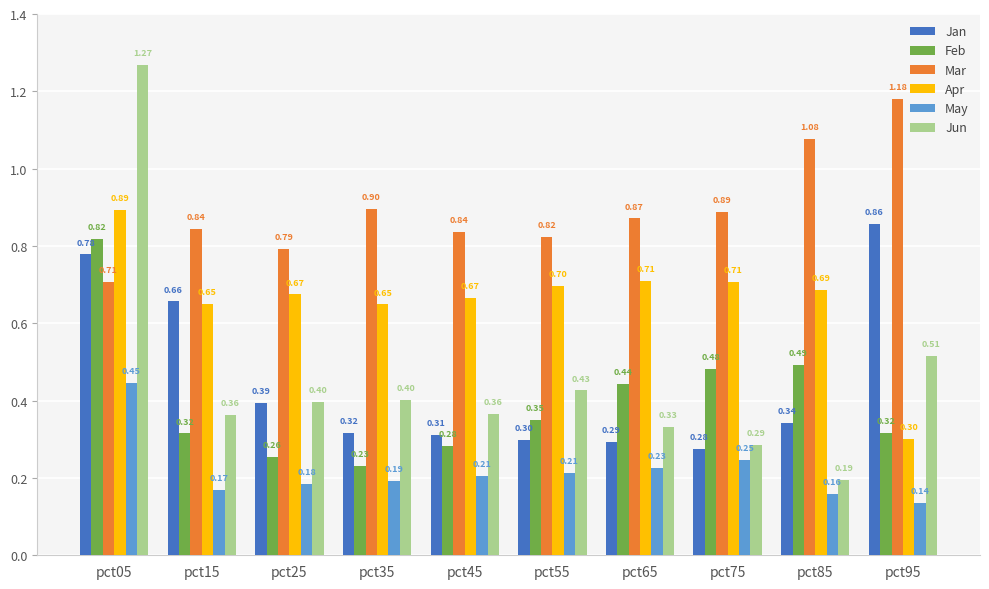

Count the number of categories in the chart.

10